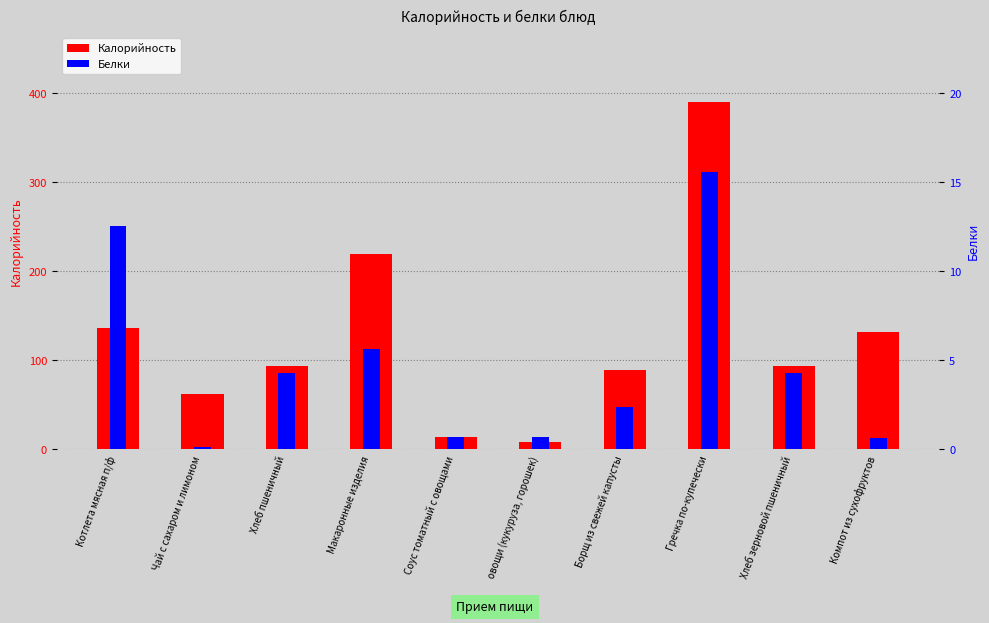

What are all the series names shown in the legend?

Калорийность, Белки